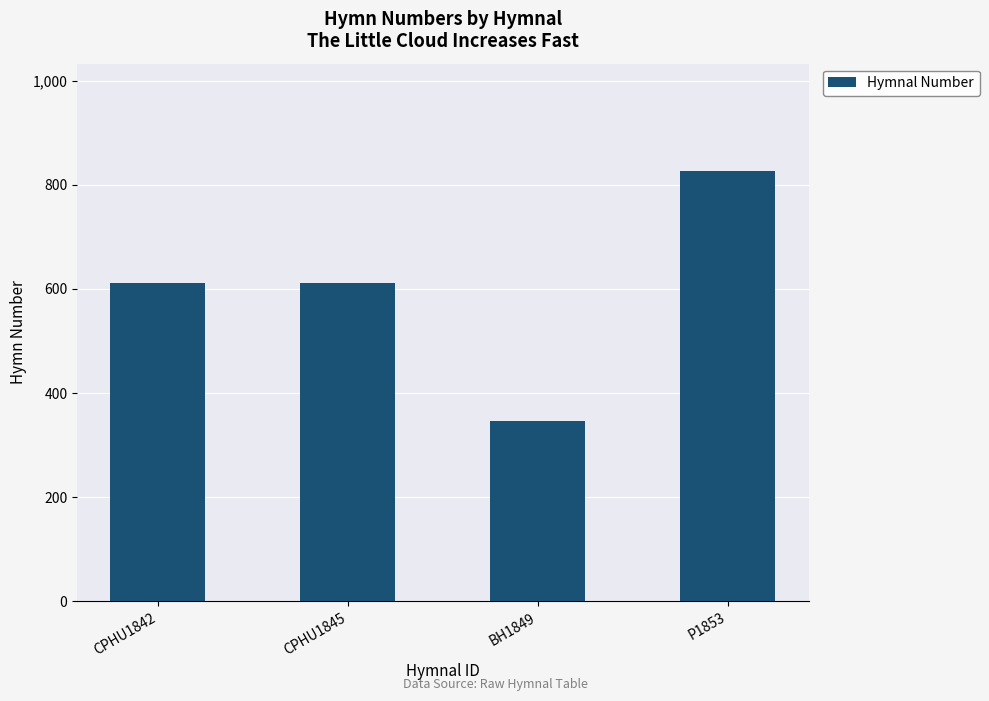

What is the ratio of the value at P1853 to the value at CPHU1845?

1.4